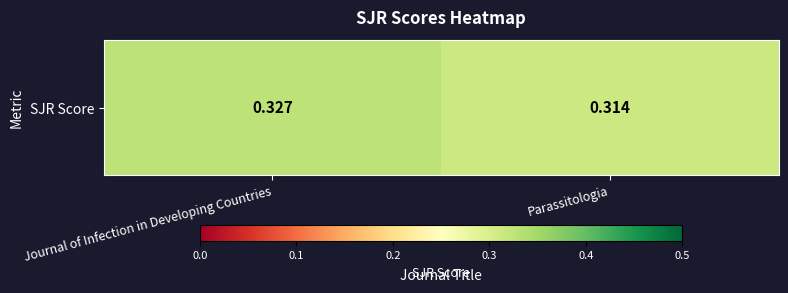

How many series are shown in this chart?

1